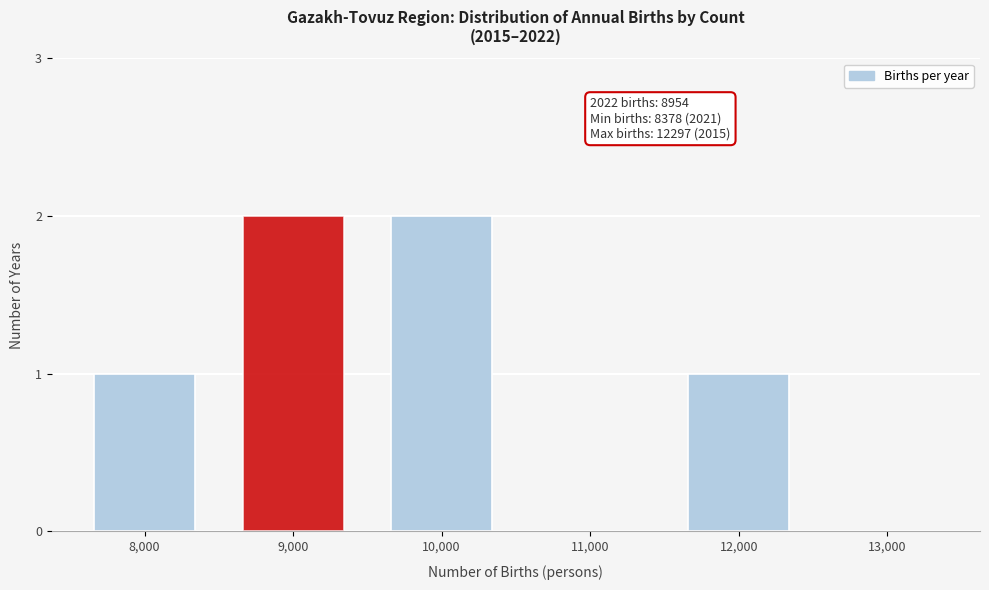

Reading left to right, what are all the values shown in this chart?

8,000=1	9,000=2	10,000=2	11,000=0	12,000=1	13,000=0